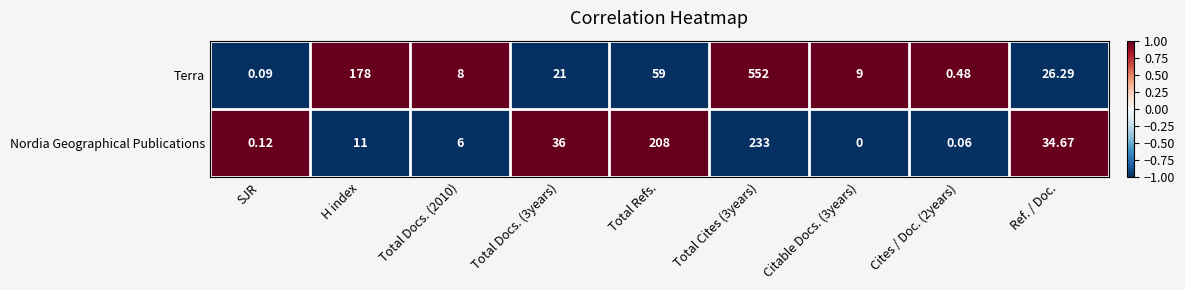

Where is Terra nearest to the value 276?

H index